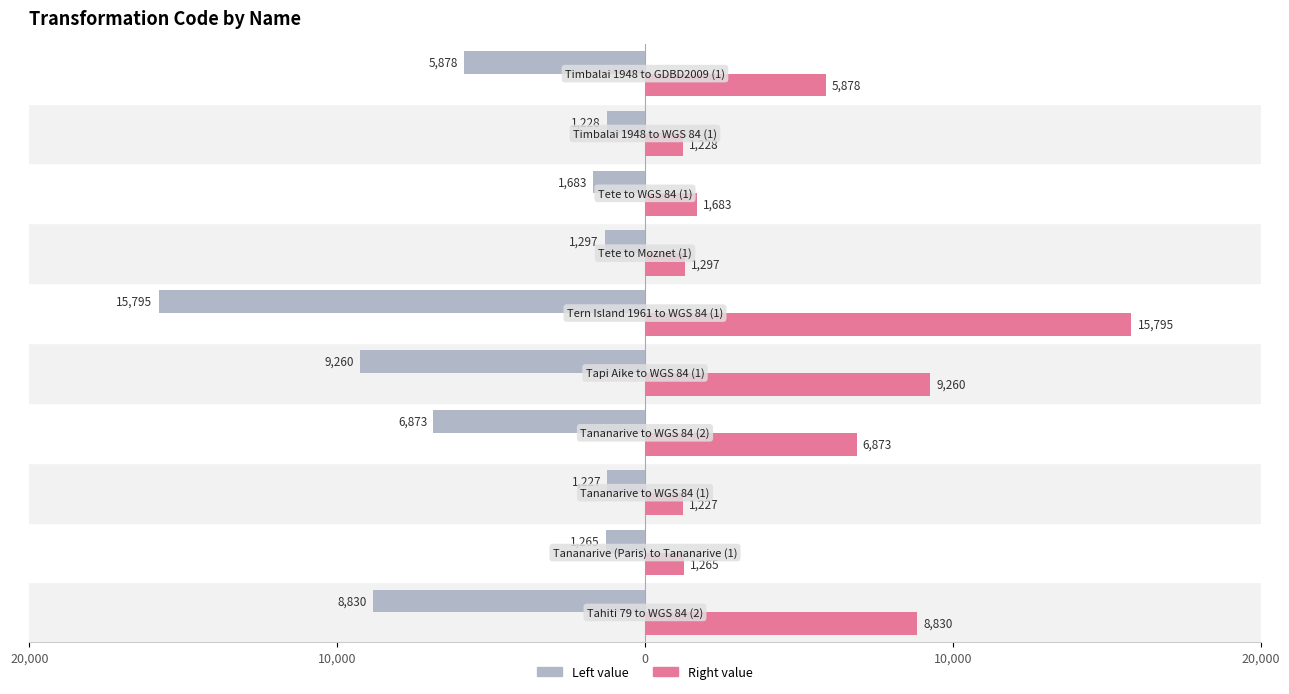

Reading left to right, extract all data points from this chart.

Left value: -8830	-1265	-1227	-6873	-9260	-15795	-1297	-1683	-1228	-5878
Right value: 8830	1265	1227	6873	9260	15795	1297	1683	1228	5878